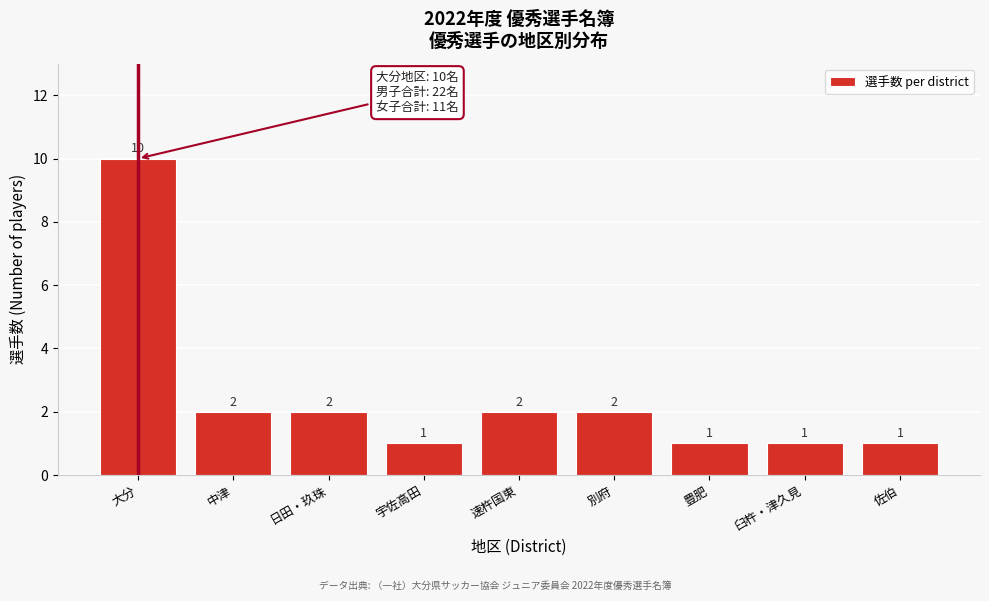

Reading left to right, list all the values displayed in this chart.

10	2	2	1	2	2	1	1	1